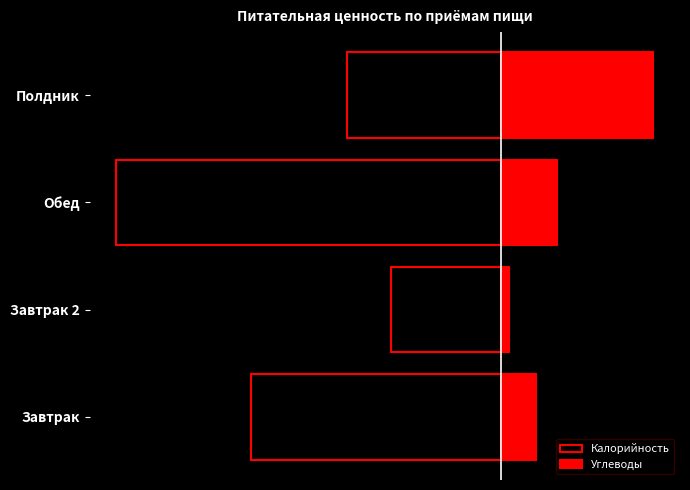

List the series in order of their peak value, lowest first.

Калорийность, Углеводы